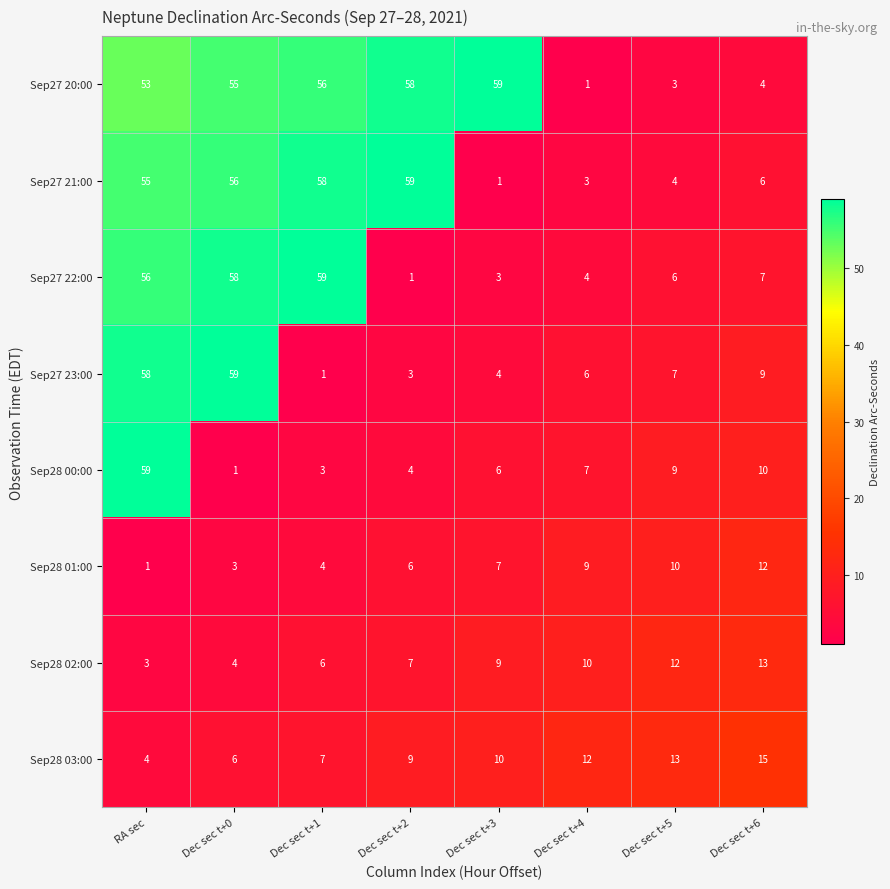

At how many categories does at least one series exceed 45?

5